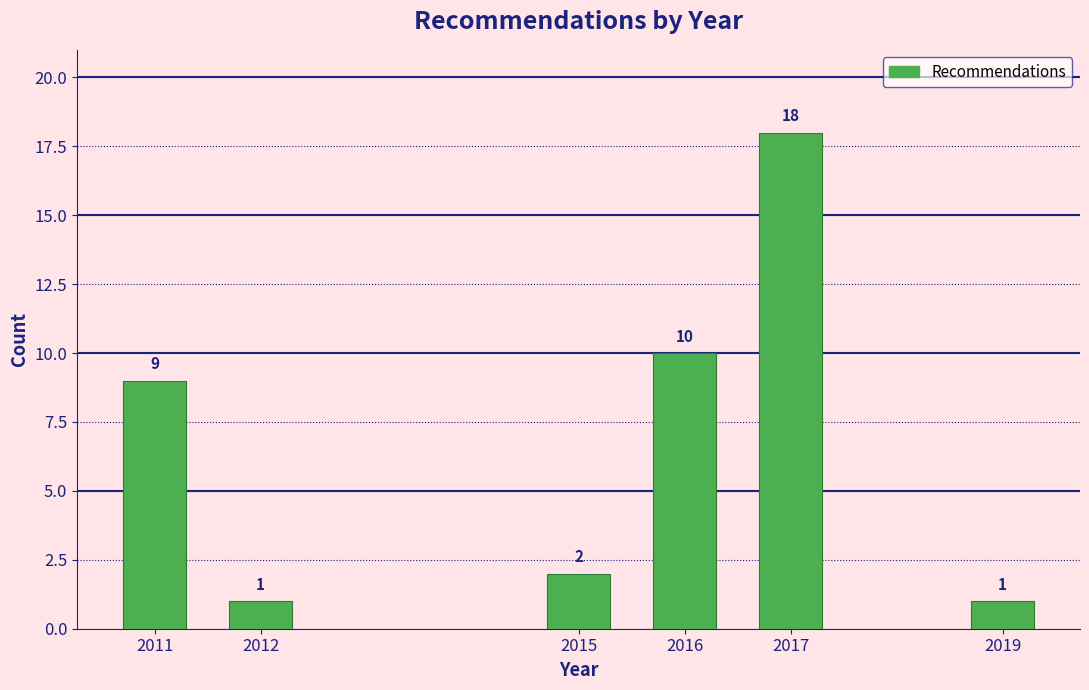

Reading left to right, what are all the values shown in this chart?

2011=9	2012=1	2015=2	2016=10	2017=18	2019=1